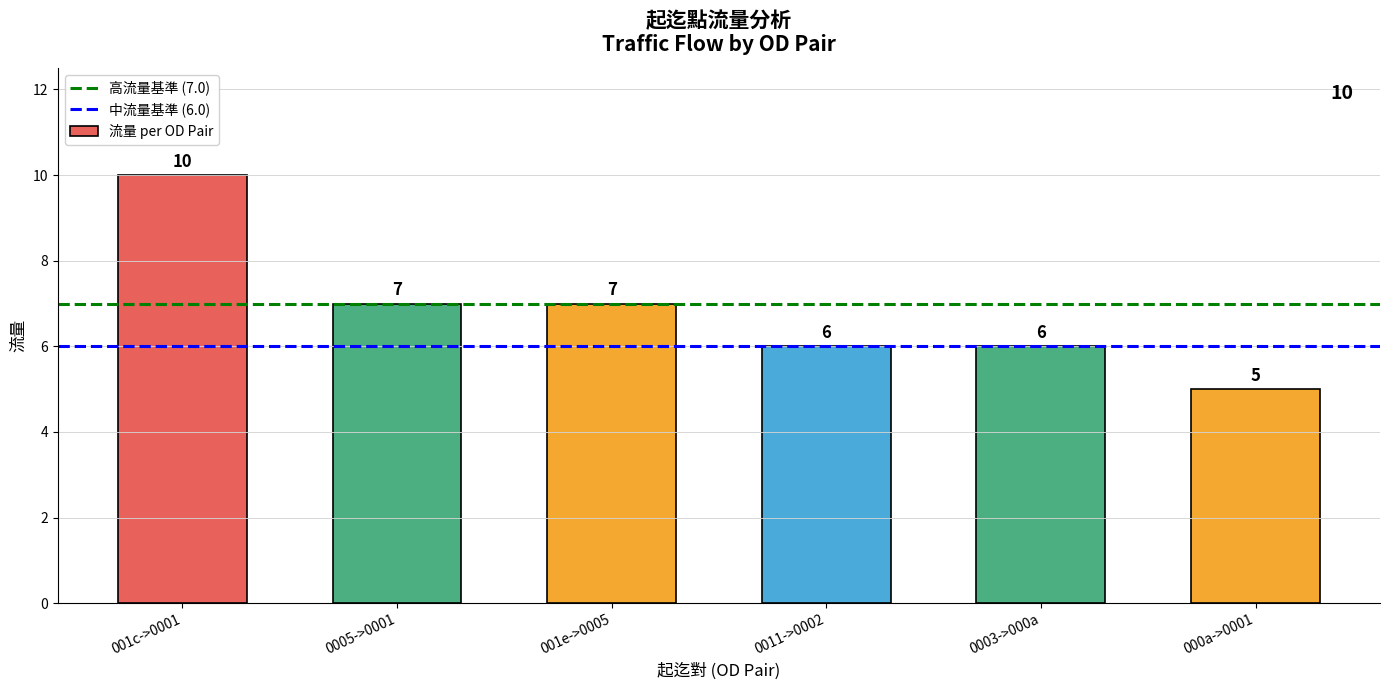

Is it true that the value at 000a->0001 is 5?

True